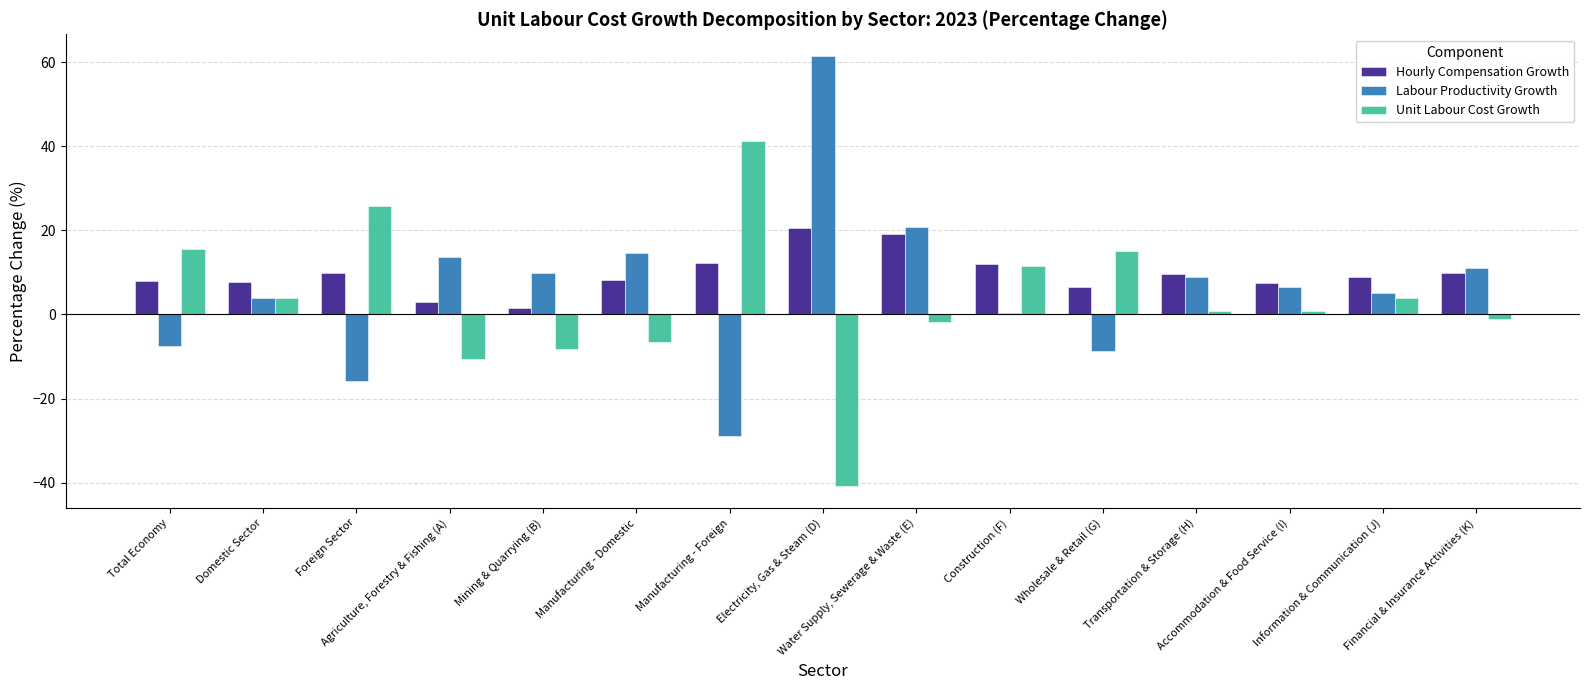

What position from the left is Total Economy?

1